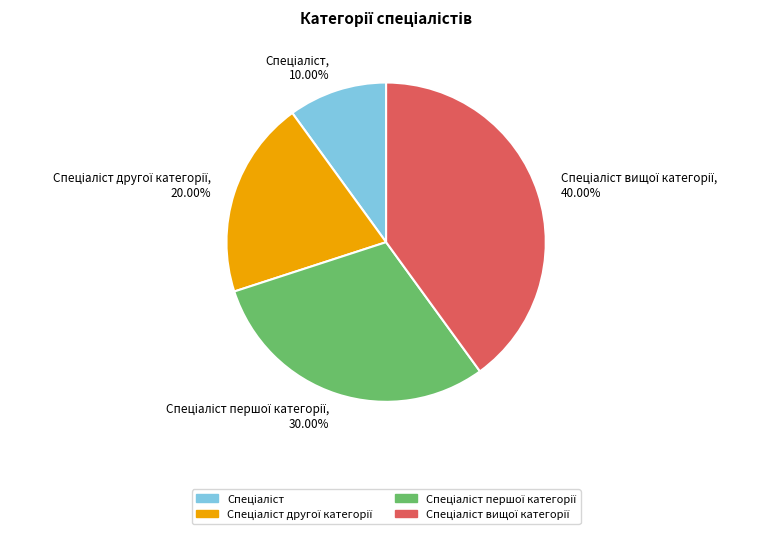

How many segments does this pie chart have?

4